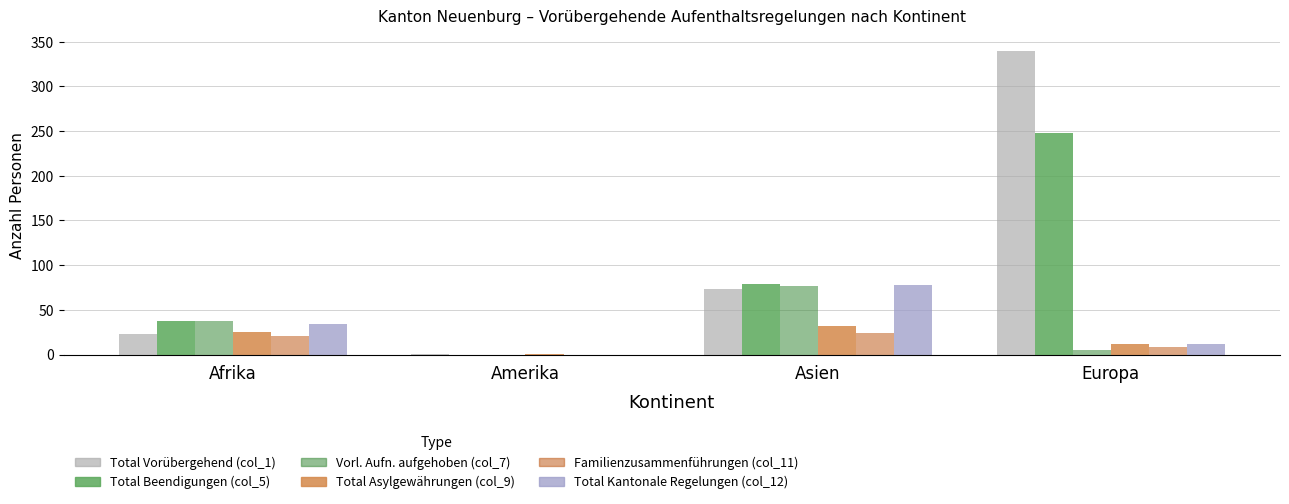

How many data points does each series have?

4